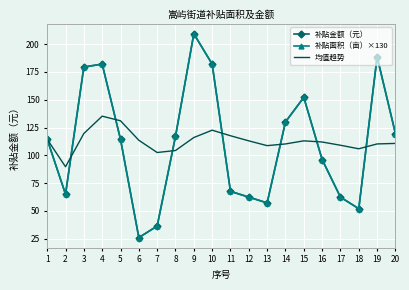

Between 13 and 17, which is larger?

17